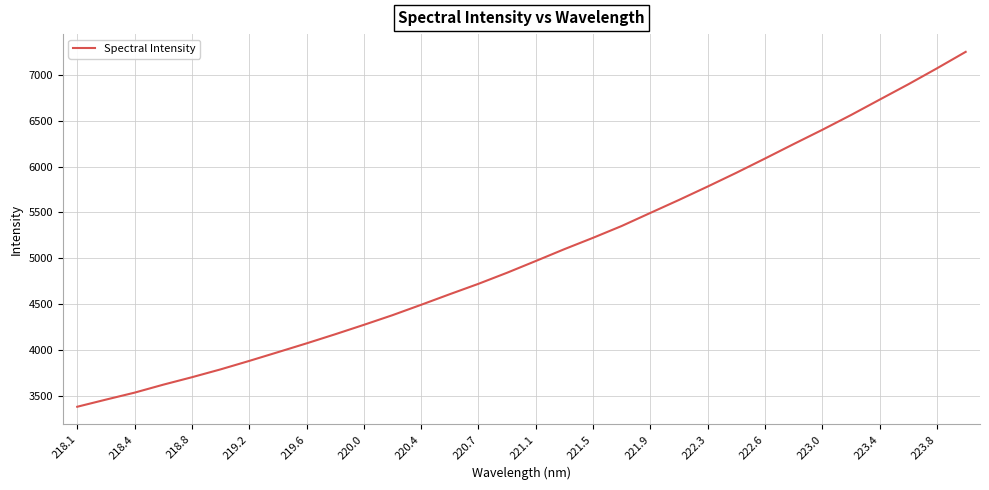

What is the smallest value displayed?

3379.4